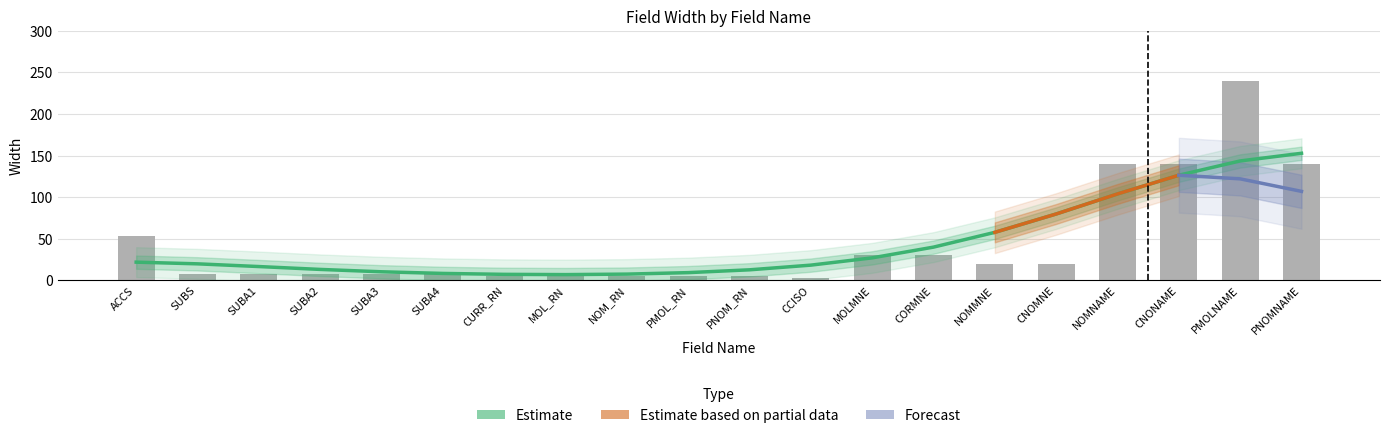

What is the difference between the values at SUBA2 and ACCS?

45